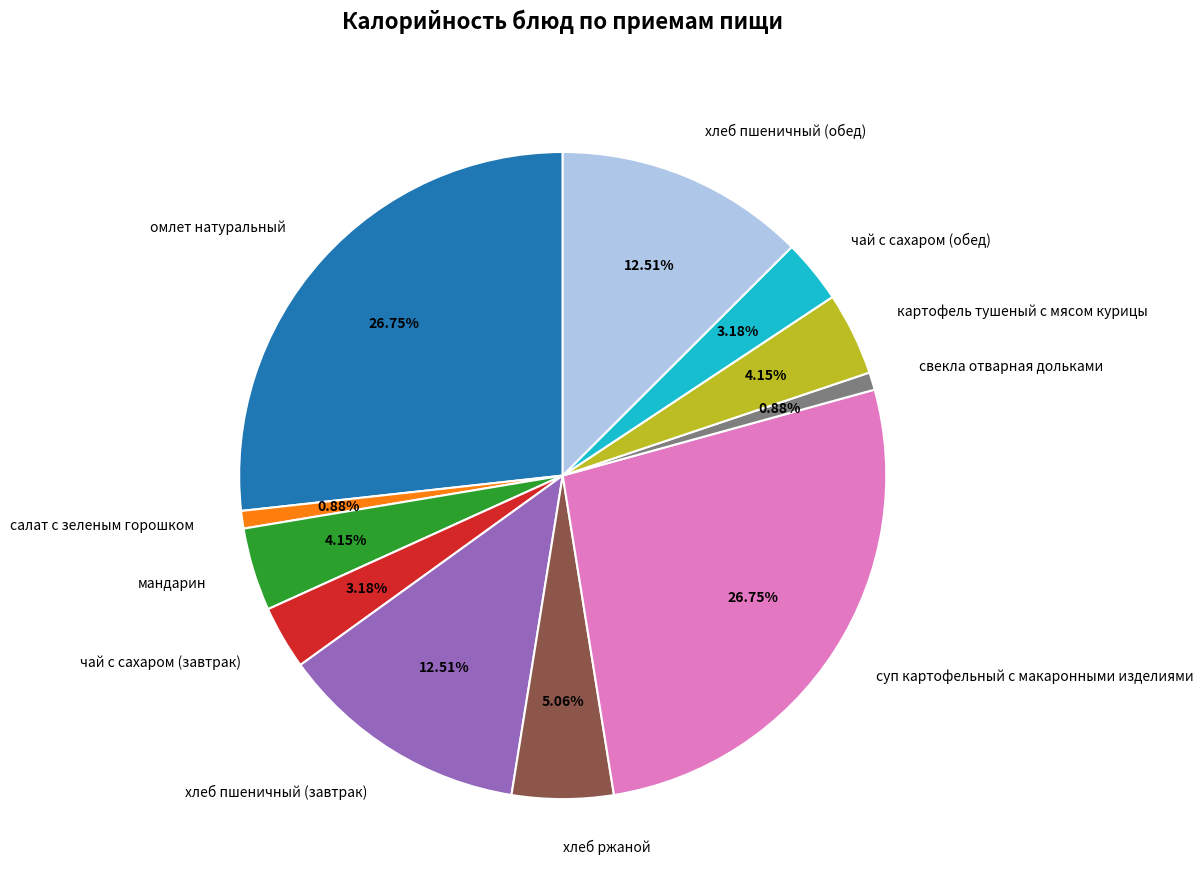

How many segments does this pie chart have?

11